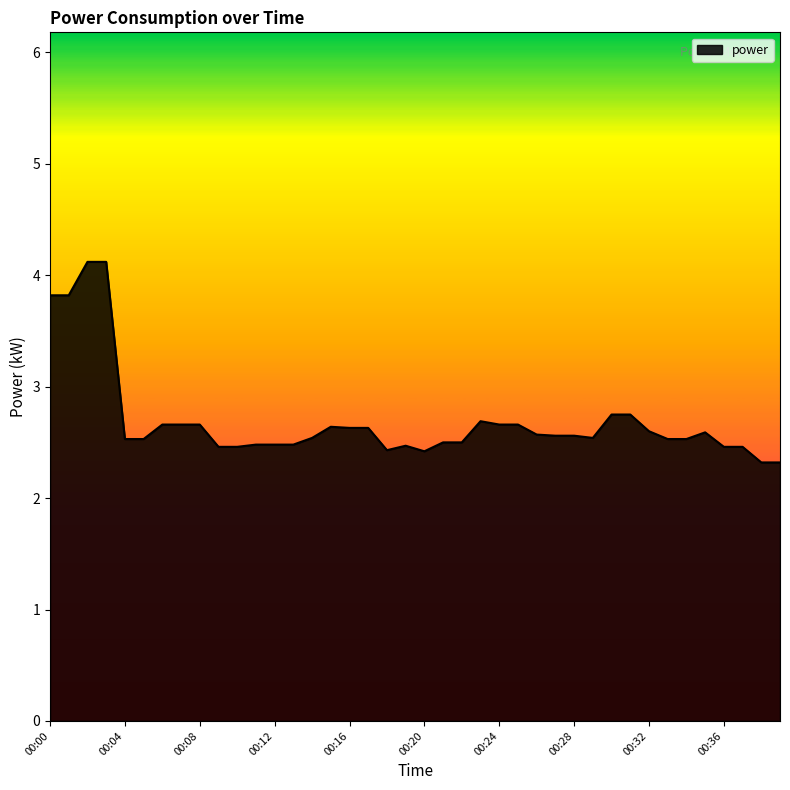

What is the maximum value shown in the chart?

4.1